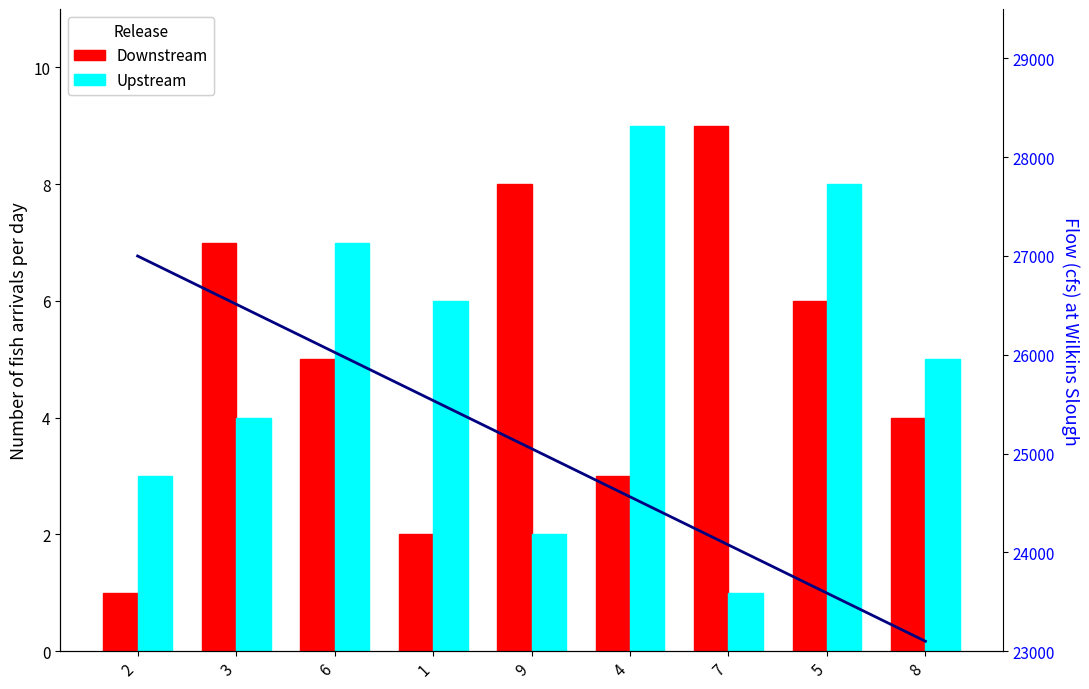

At which category is the sum across all series the highest?

2